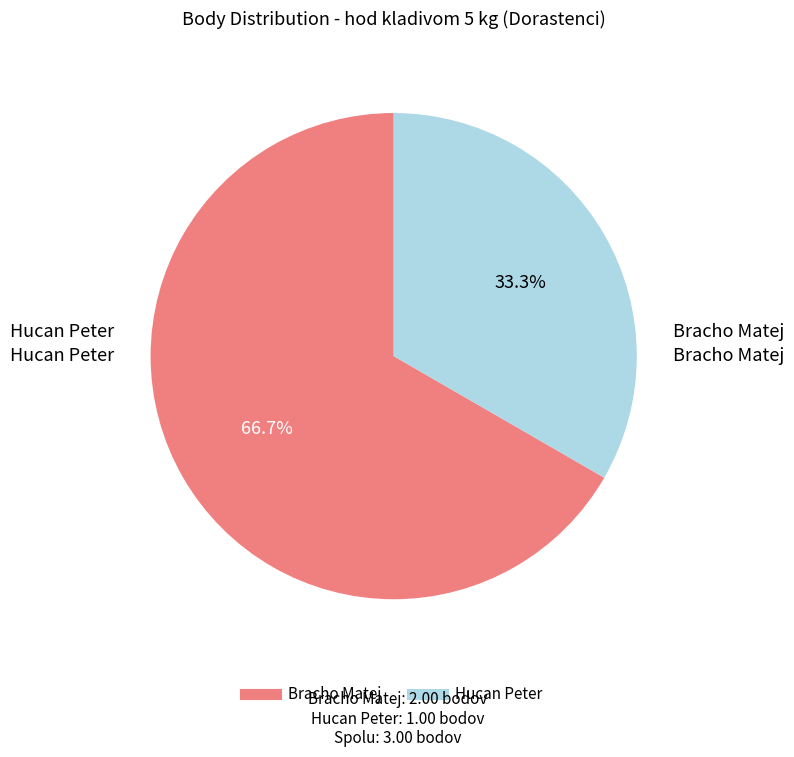

Which has a higher value, Bracho Matej or Hucan Peter?

Bracho Matej